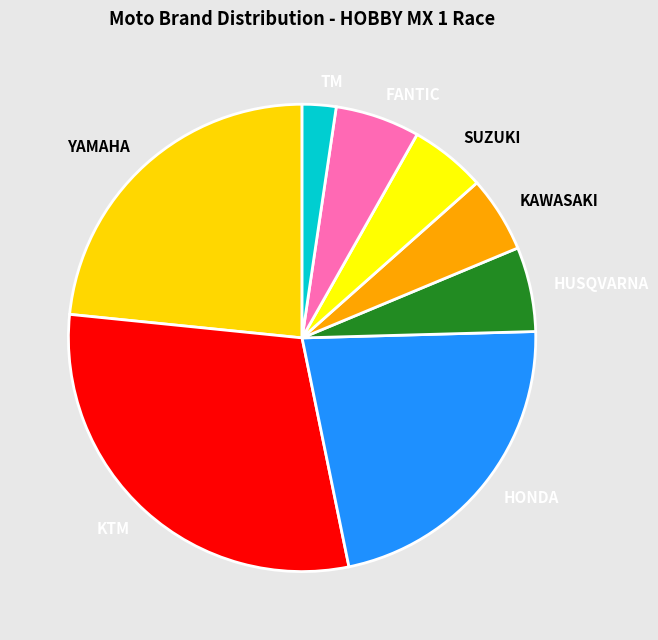

Combined, do SUZUKI and KTM account for over 50%?

No